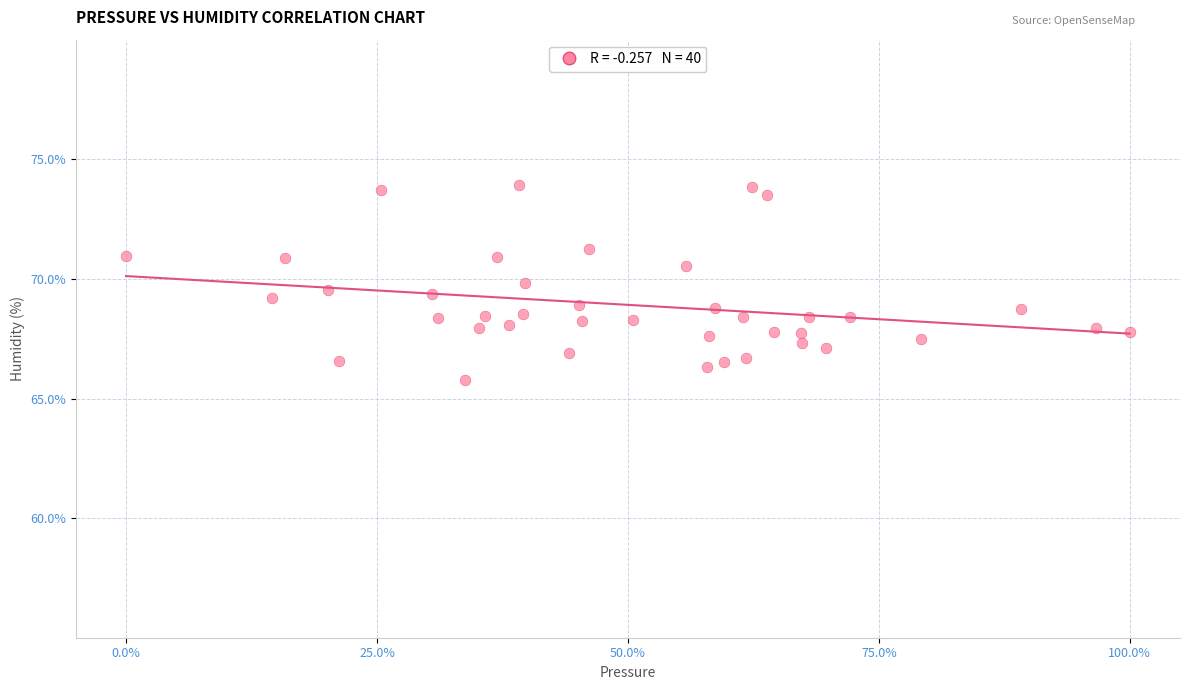

What is the range of Y values (max minus min)?

8.1